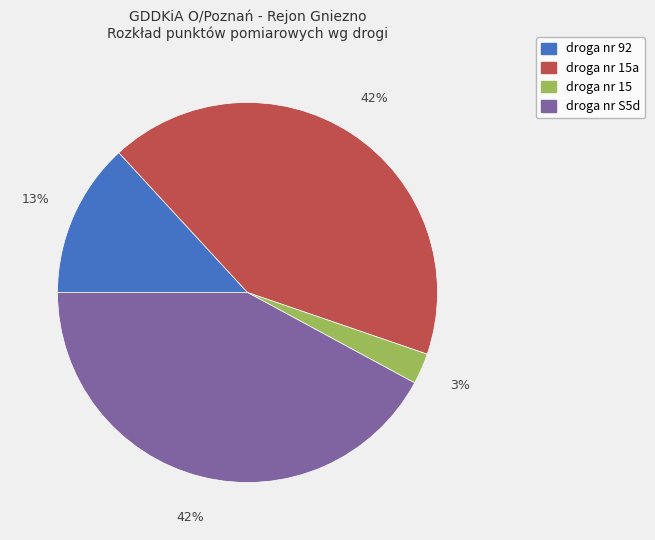

Is droga nr 15a the majority of the pie?

No